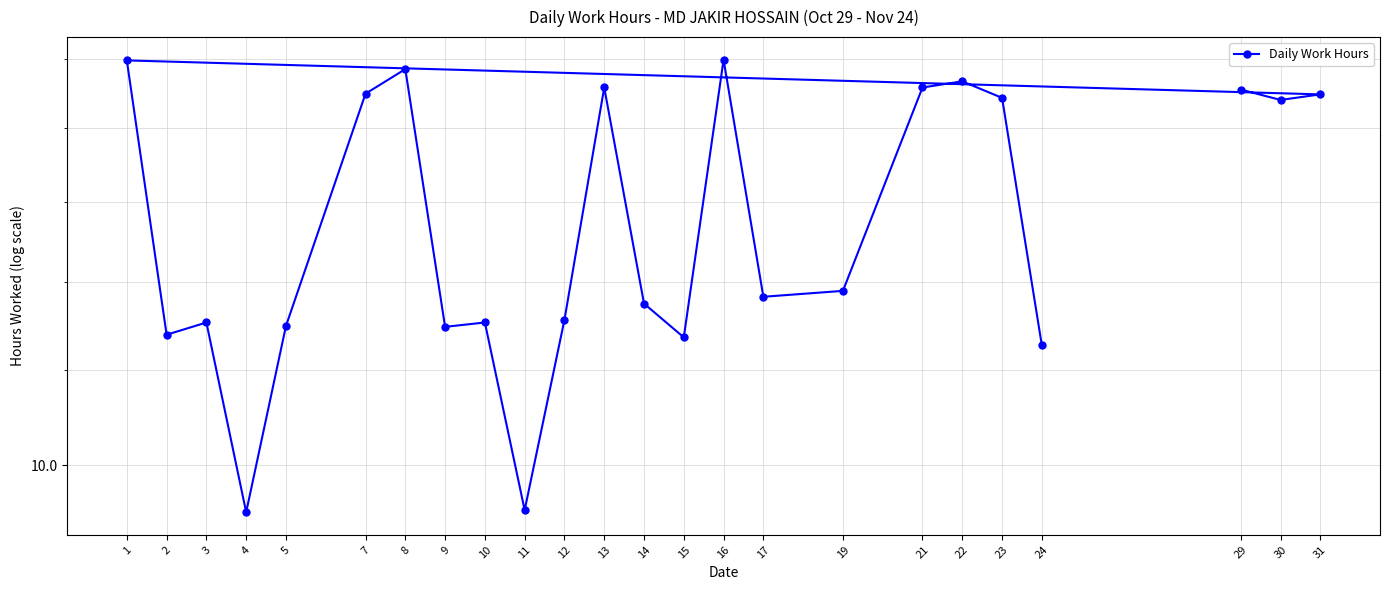

How many data points are above 11?

22